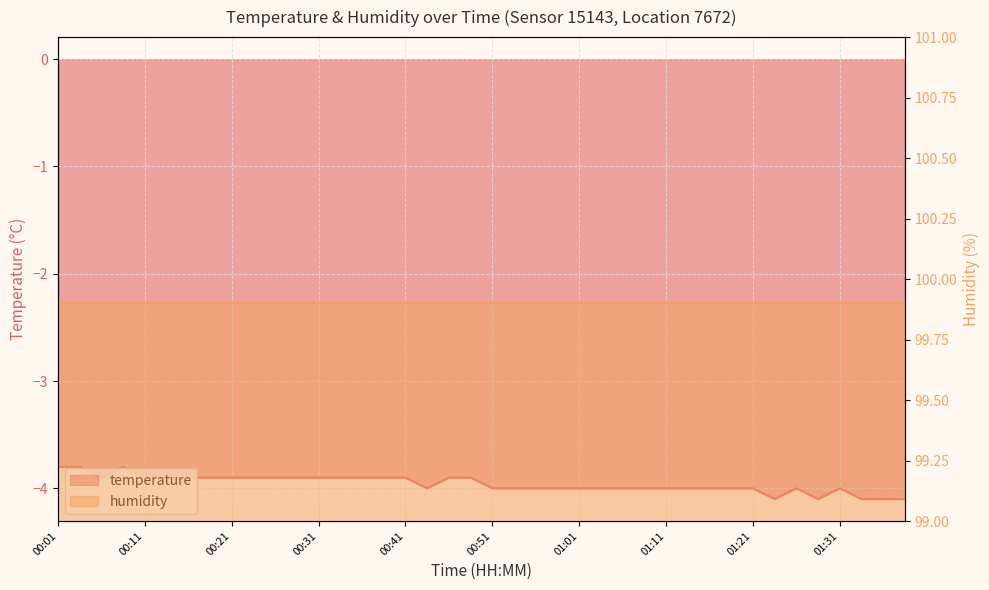

What is the label of the 4th point from the left?

00:08